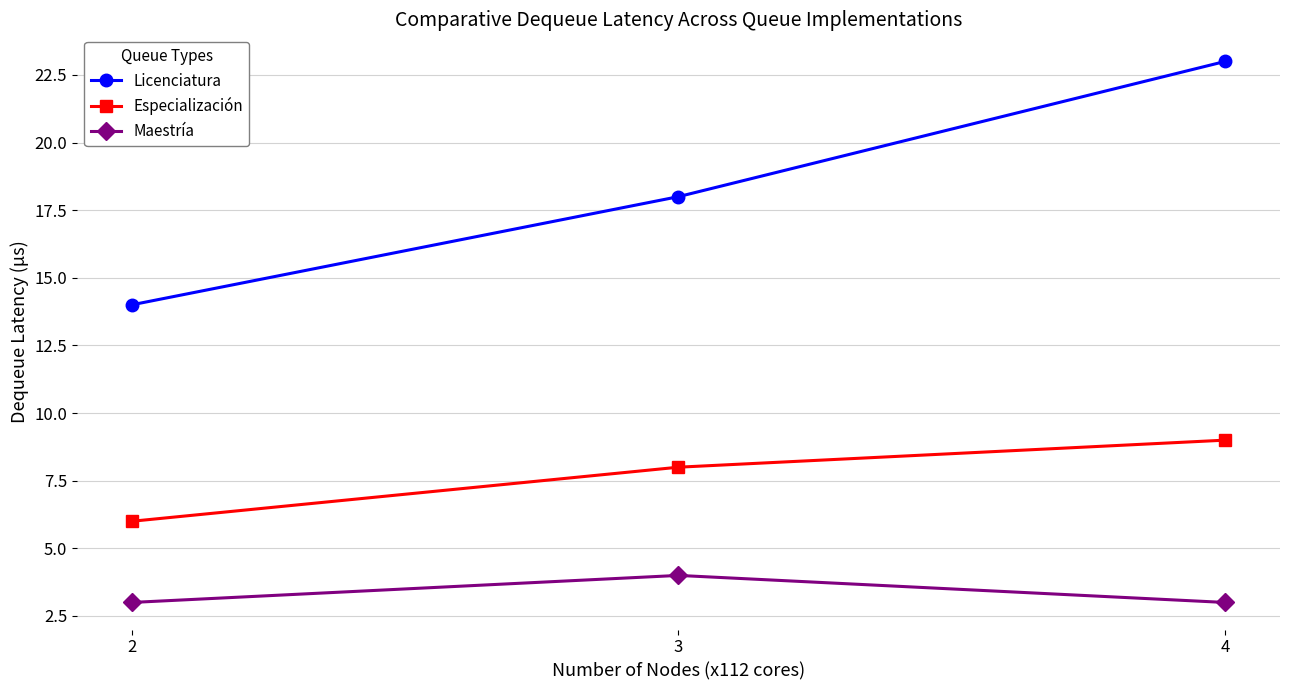

What is the average value of the Maestría series?

3